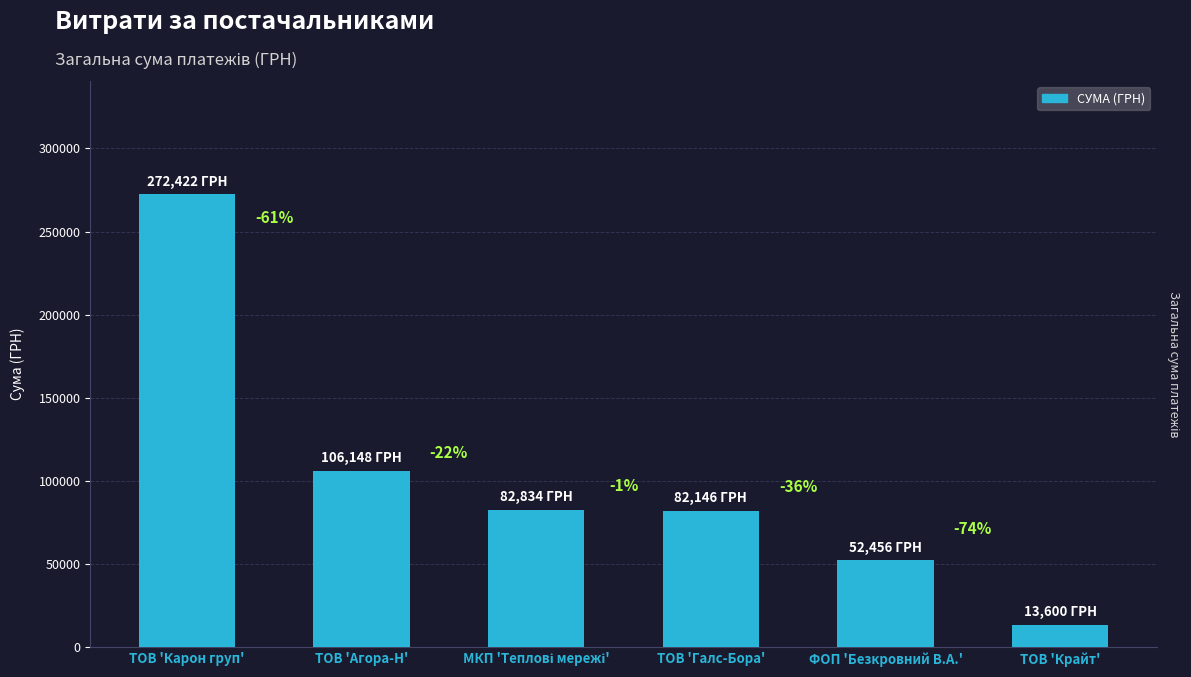

What is the label of the 2nd bar from the left?

ТОВ 'Агора-Н'